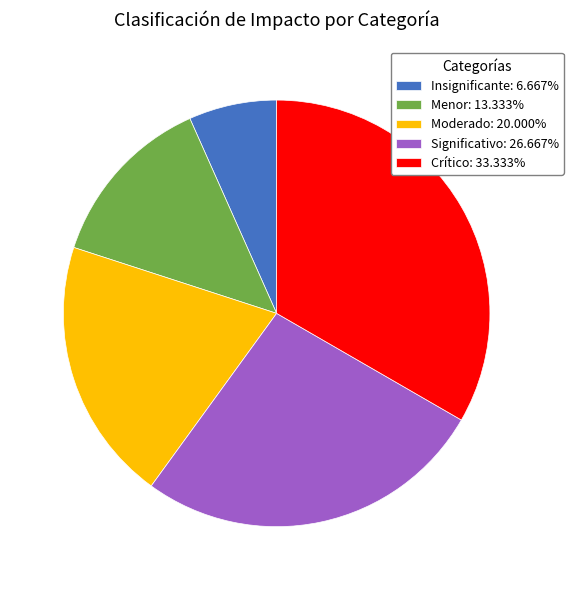

Do Moderado and Menor together represent more than half of the pie?

No